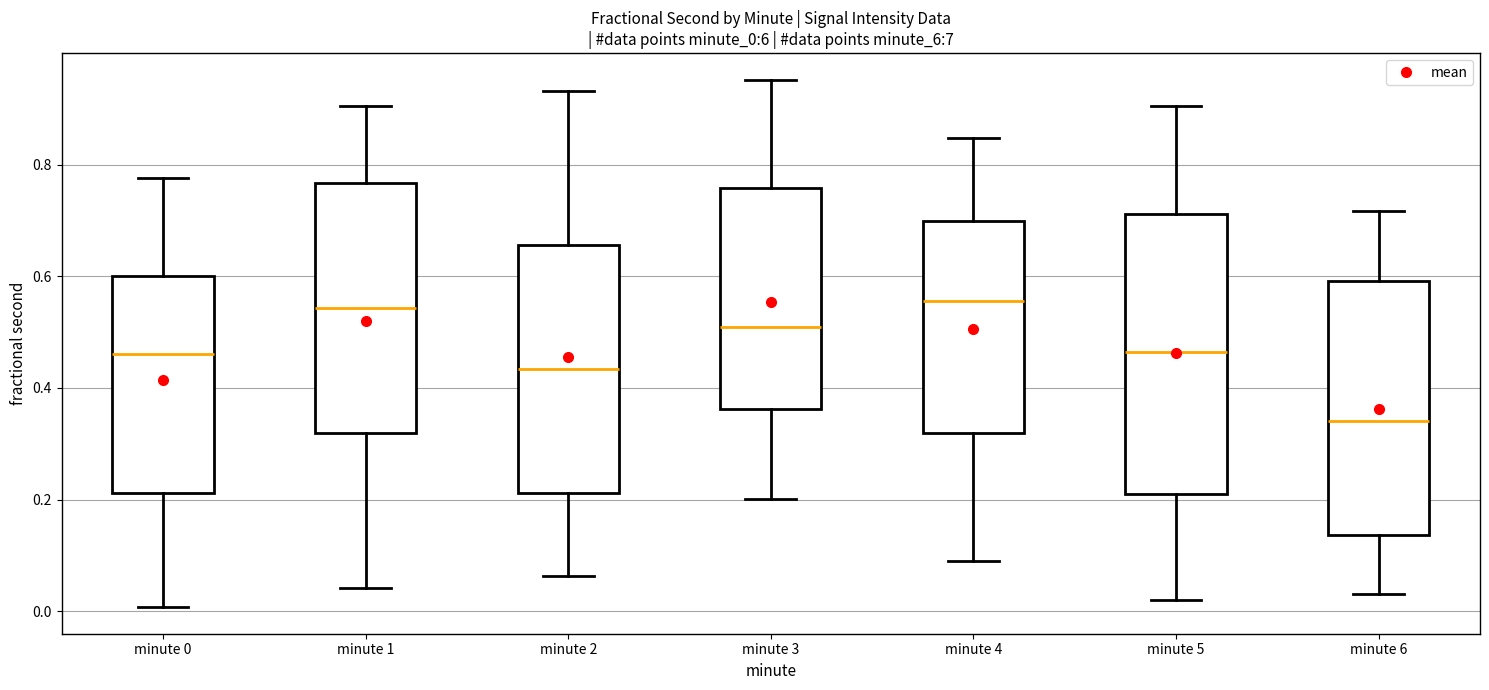

Where is the upper edge of the box for minute 6 on the y-axis? The values are not printed on the chart, so give them approximately, as read against the axis.

0.60